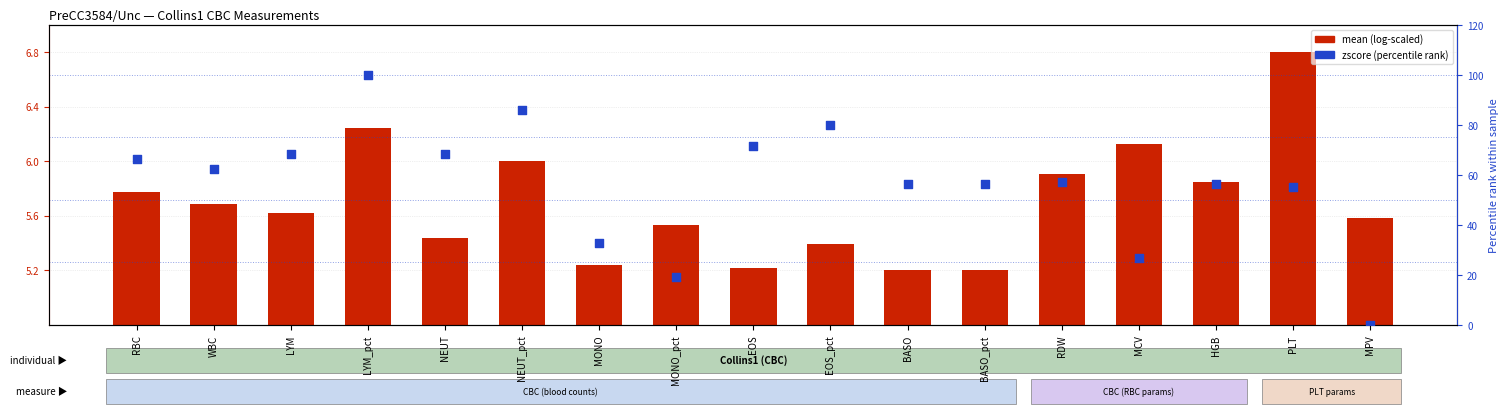

Which series has the widest spread of Y values?

zscore (percentile)